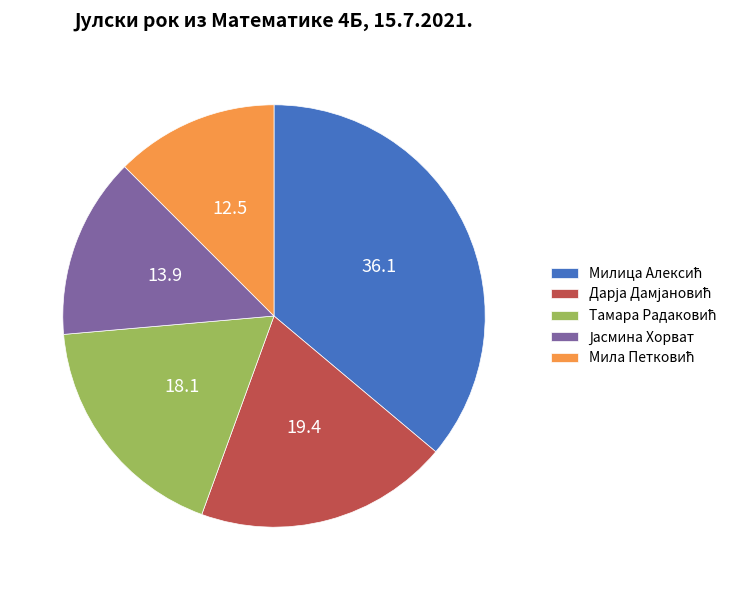

Is there any slice that represents more than half of the pie?

No